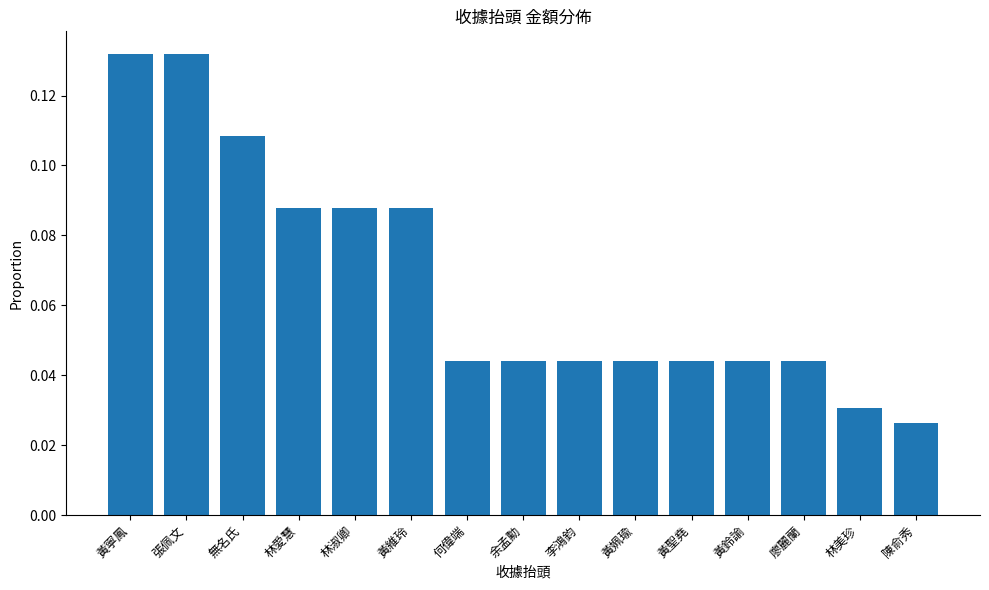

What is the label of the 15th bar from the left?

陳俞秀